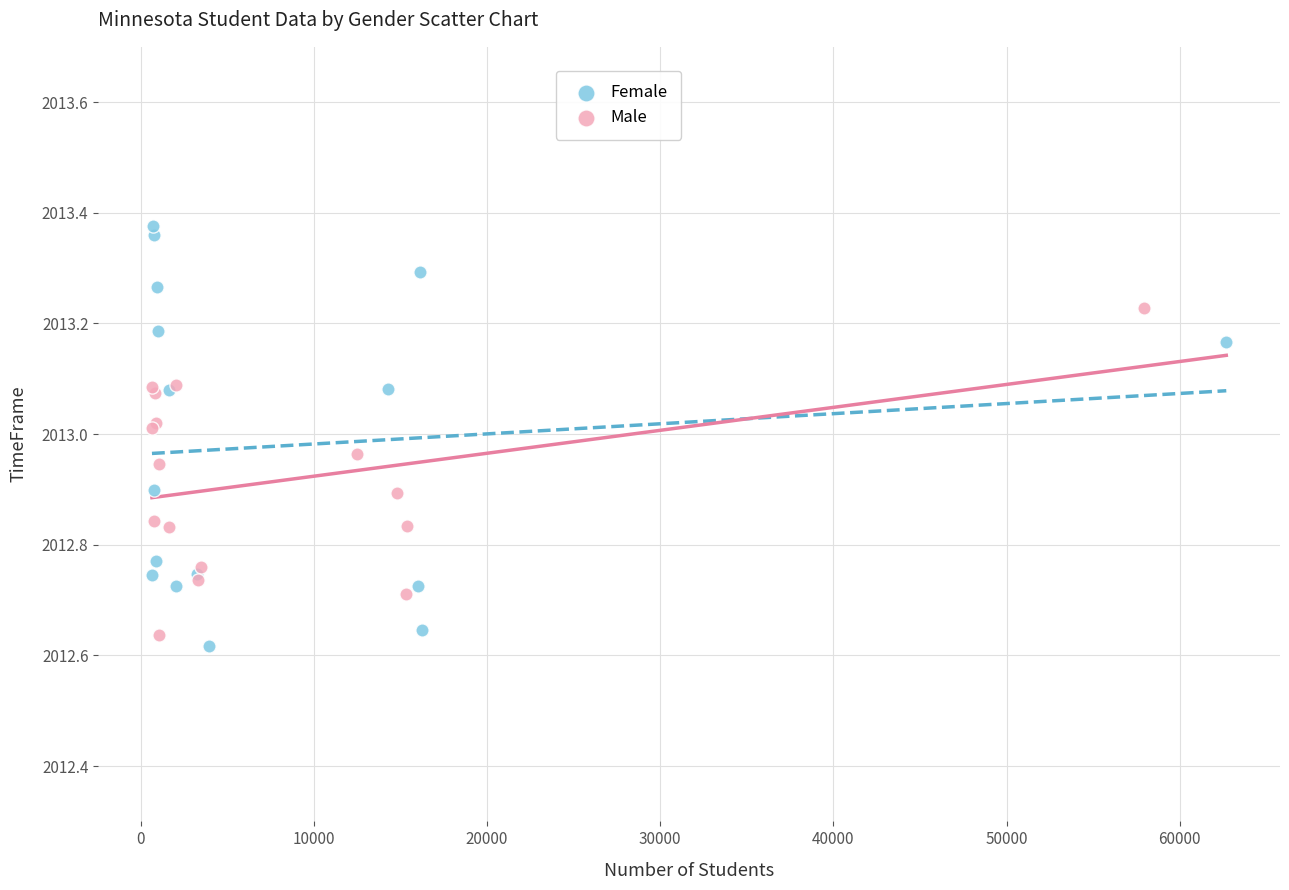

Which series contains the highest Y value?

Female